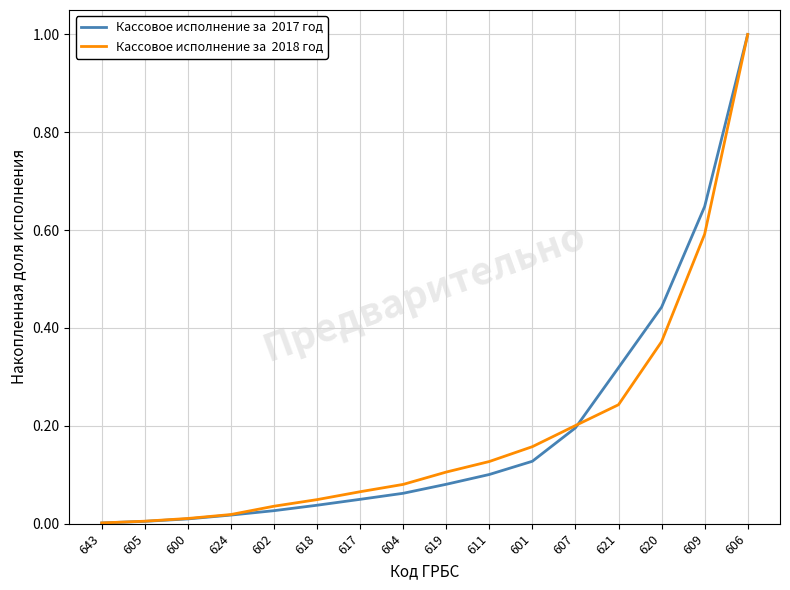

What position from the left is 617?

7